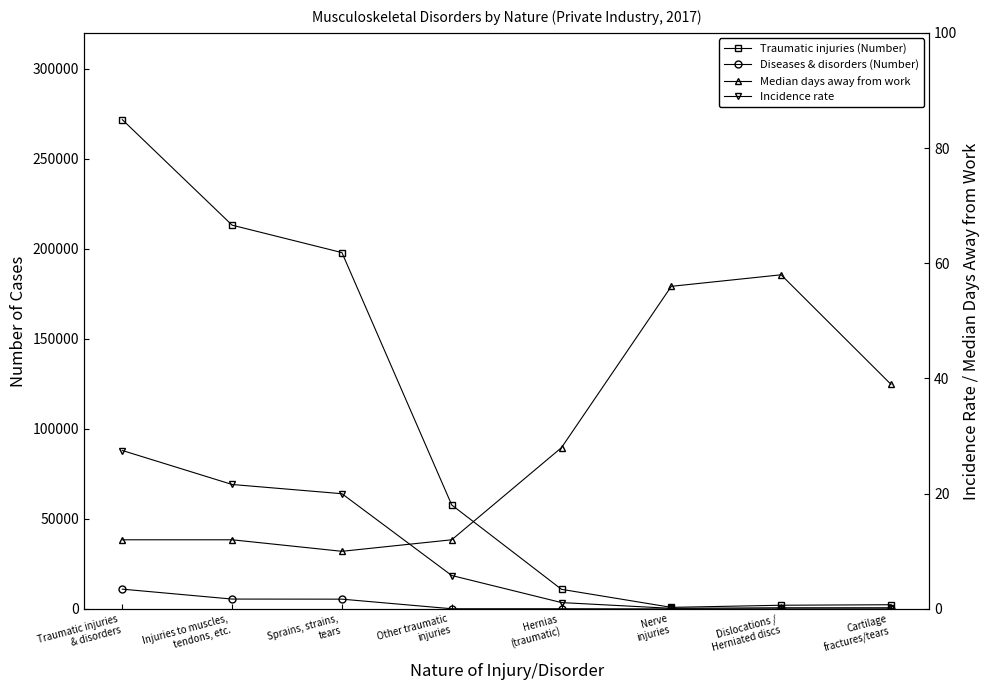

Reading left to right, transcribe all the data shown in this chart.

Traumatic injuries (Number): Traumatic injuries
& disorders=271770.0	Injuries to muscles,
tendons, etc.=213170.0	Sprains, strains,
tears=197940.0	Other traumatic
injuries=57740.0	Hernias
(traumatic)=10870.0	Nerve
injuries=860.0	Dislocations /
Herniated discs=2040.0	Cartilage
fractures/tears=2330.0
Diseases & disorders (Number): Traumatic injuries
& disorders=10980.0	Injuries to muscles,
tendons, etc.=5470.0	Sprains, strains,
tears=5420.0	Other traumatic
injuries=90.0	Hernias
(traumatic)=90.0	Nerve
injuries=0.0	Dislocations /
Herniated discs=0.0	Cartilage
fractures/tears=0.0
Median days away from work: Traumatic injuries
& disorders=12.0	Injuries to muscles,
tendons, etc.=12.0	Sprains, strains,
tears=10.0	Other traumatic
injuries=12.0	Hernias
(traumatic)=28.0	Nerve
injuries=56.0	Dislocations /
Herniated discs=58.0	Cartilage
fractures/tears=39.0
Incidence rate: Traumatic injuries
& disorders=27.5	Injuries to muscles,
tendons, etc.=21.6	Sprains, strains,
tears=20.0	Other traumatic
injuries=5.8	Hernias
(traumatic)=1.1	Nerve
injuries=0.1	Dislocations /
Herniated discs=0.2	Cartilage
fractures/tears=0.2